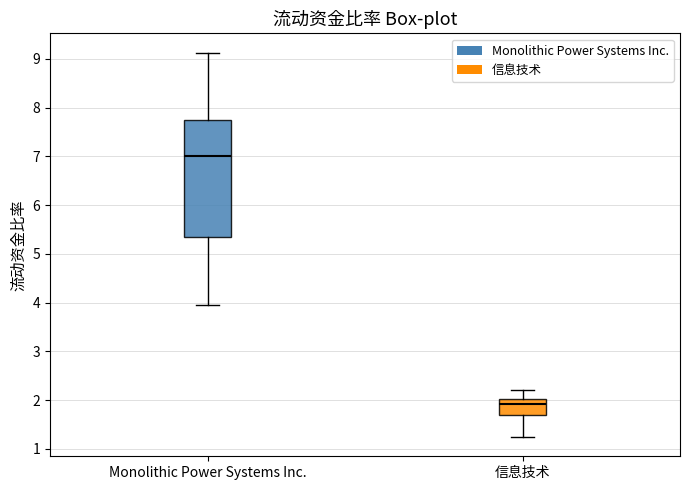

Which box is the tallest, from its lower edge to its upper edge?

Monolithic Power Systems Inc.